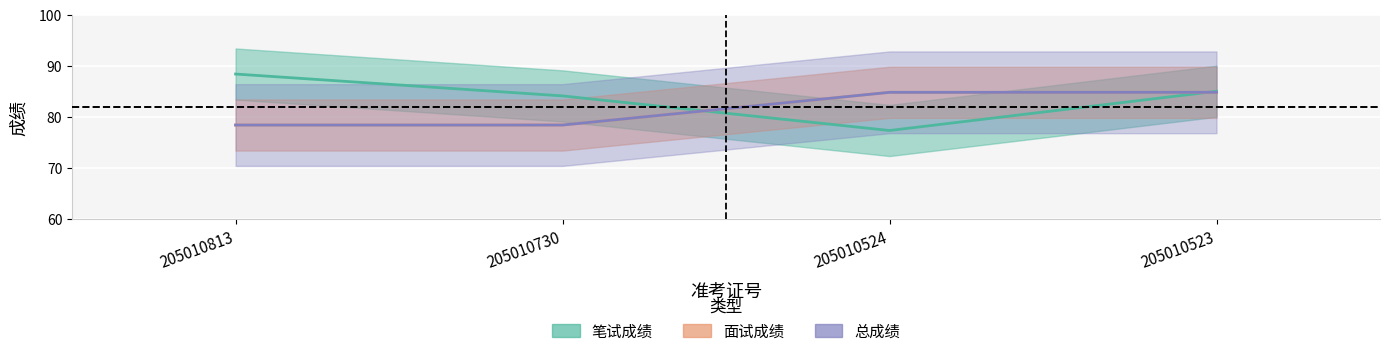

What are all the series names shown in the legend?

笔试成绩, 面试成绩, 总成绩